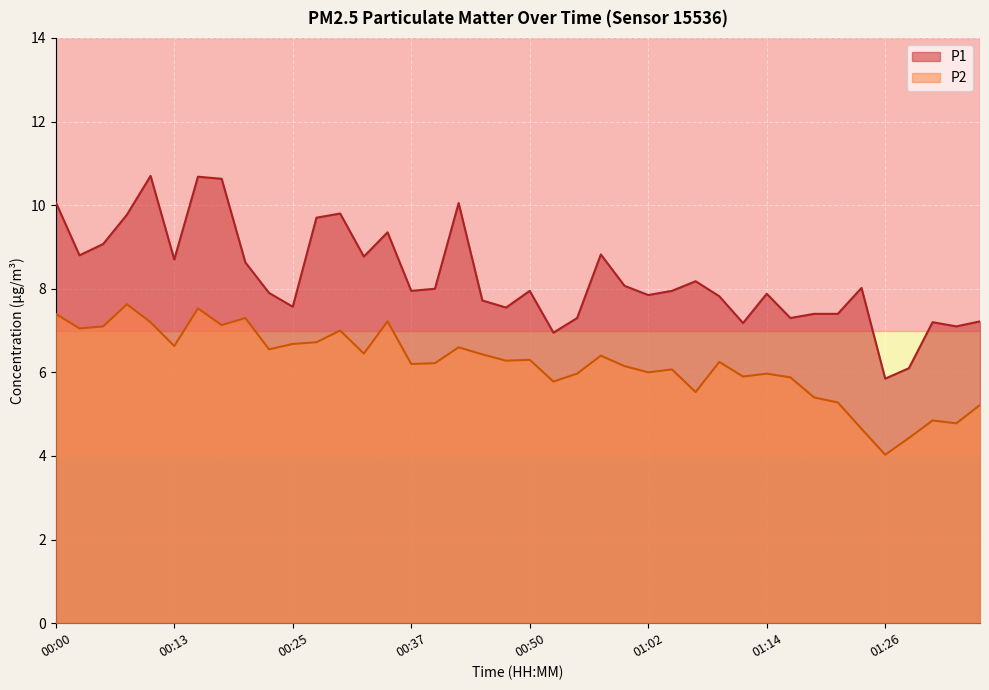

The P1 series shows 17.3 at 00:00. True or false?

False